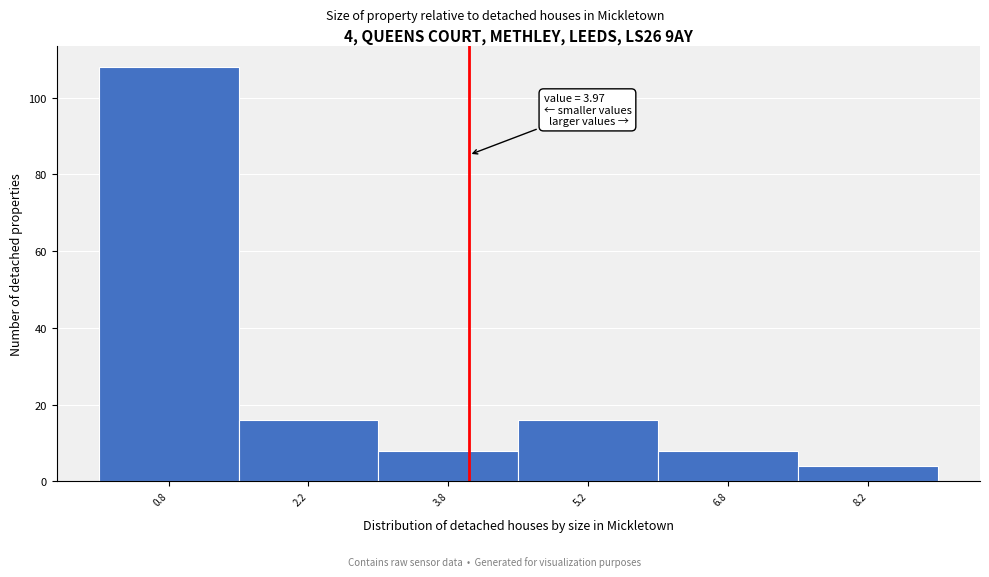

Which range on the x-axis has the tallest bar?

0.0 to 1.5